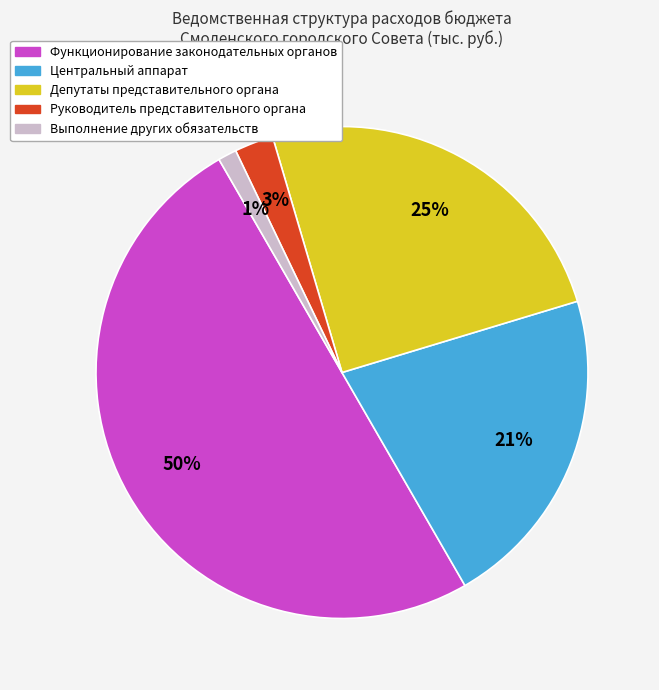

Which category has the biggest portion of the pie?

Функционирование законодательных органов